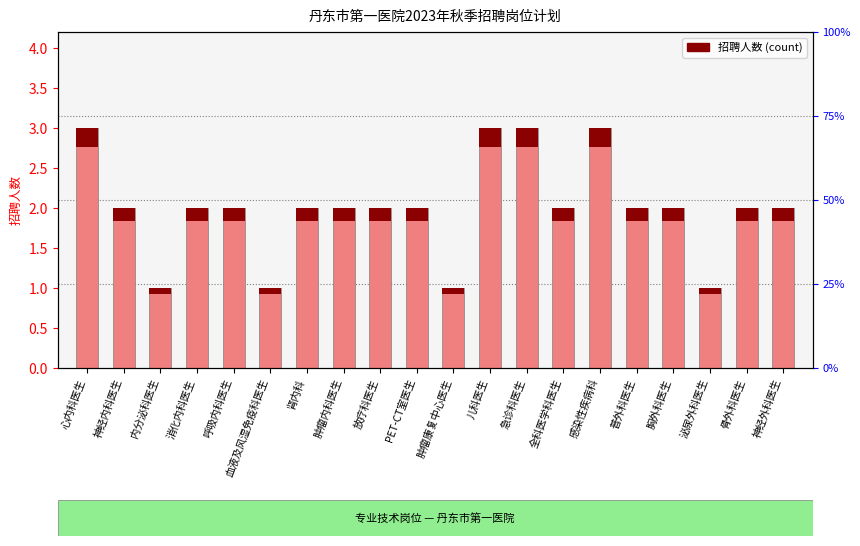

The value at 肿瘤内科医生 is 1. True or false?

False